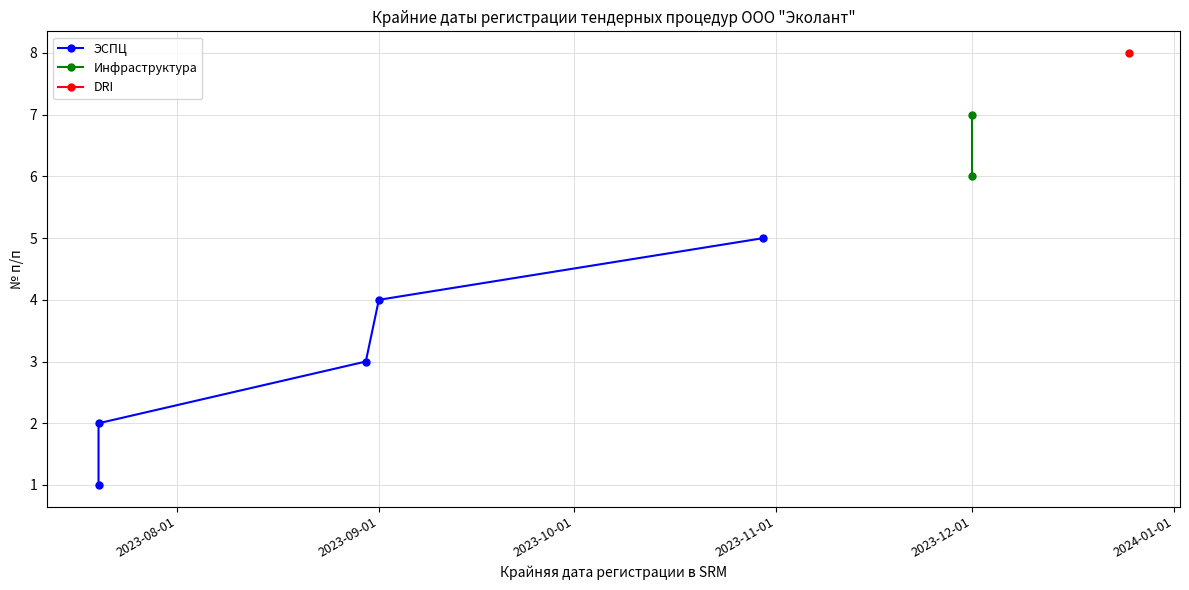

True or false: there are more than 2 points higher than both neighbors.

False